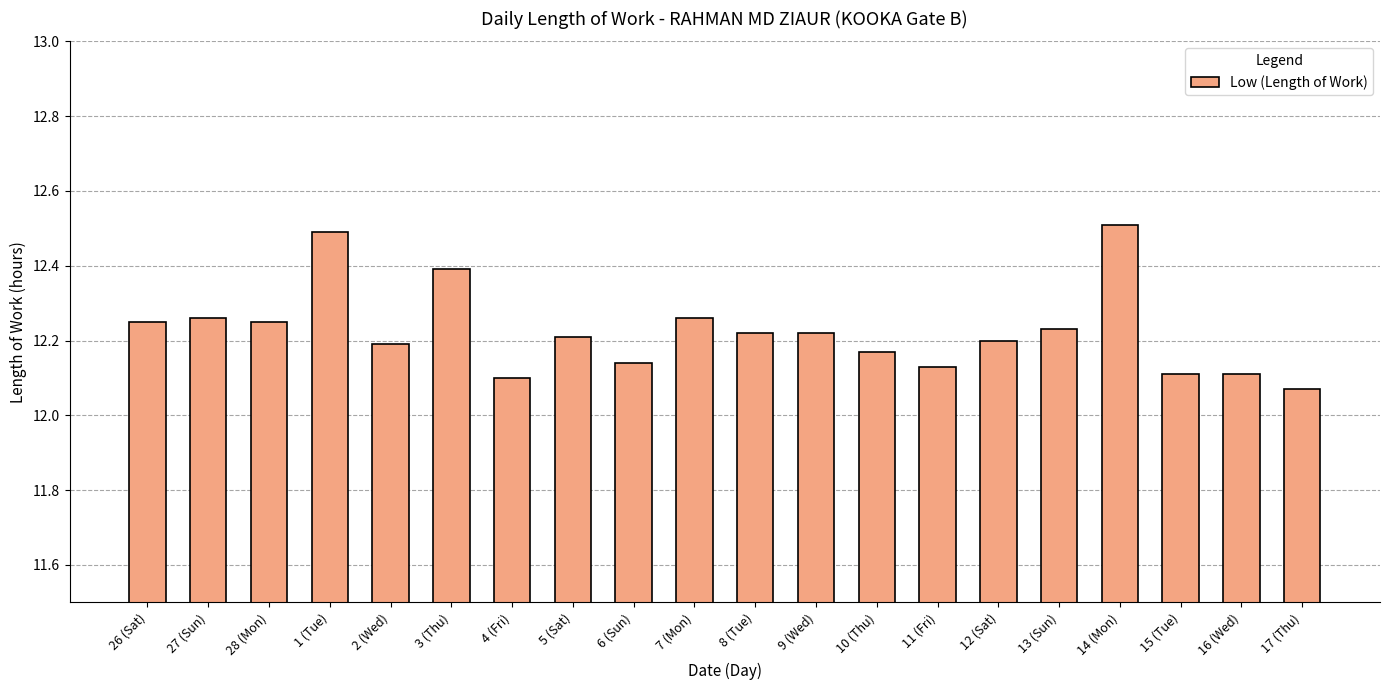

Which label corresponds to the smallest value in the chart?

17 (Thu)